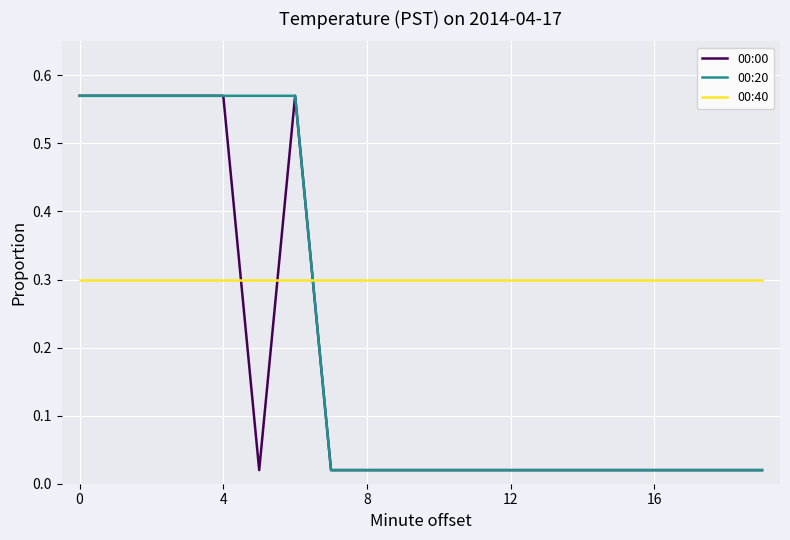

How many intersections are there between 00:00 and 00:40?

3